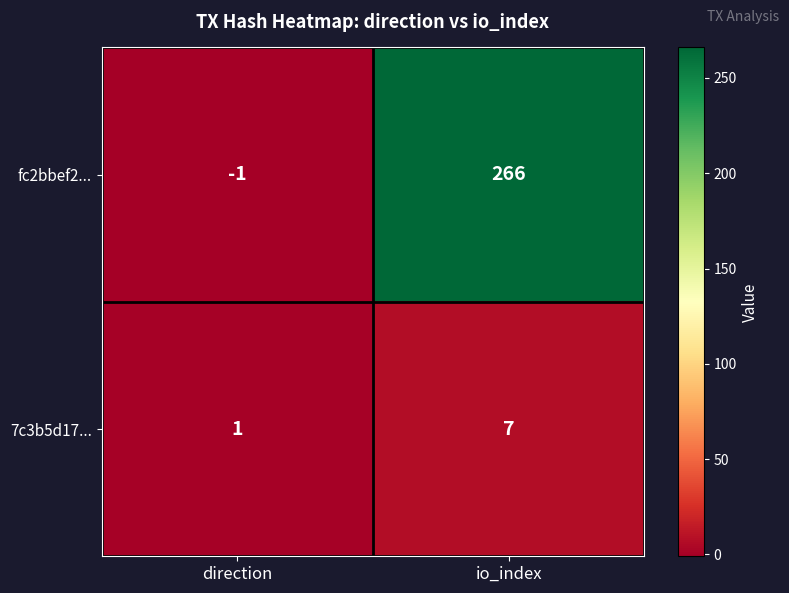

What is the difference between the maximum and minimum values in the 7c3b5d17... series?

6